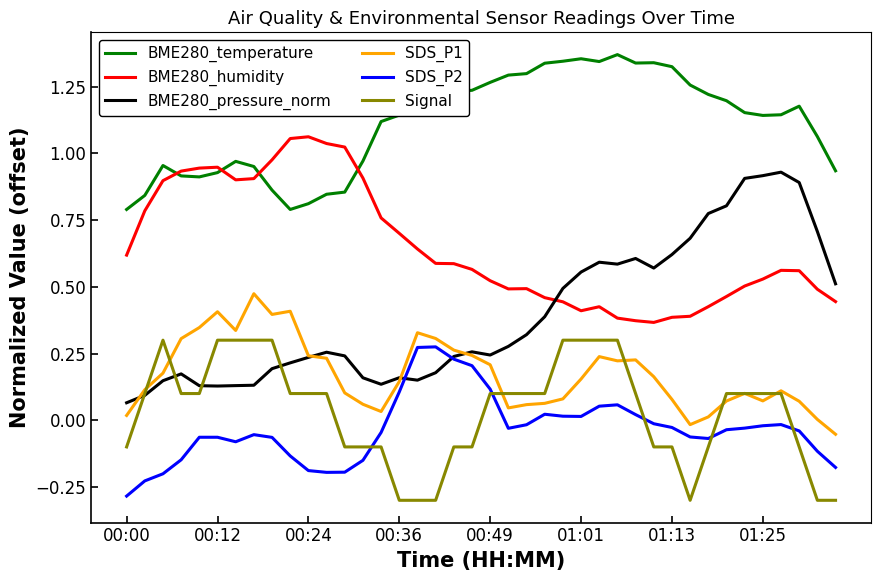

True or false: SDS_P1 has more than 0 interior local peaks.

True